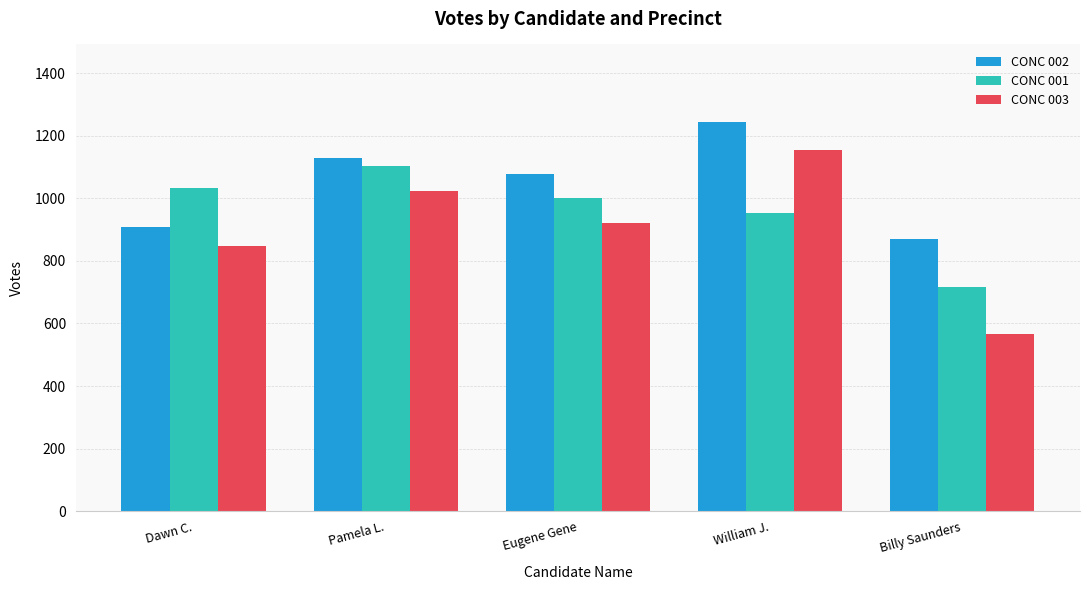

What is the minimum value shown in the chart?

565